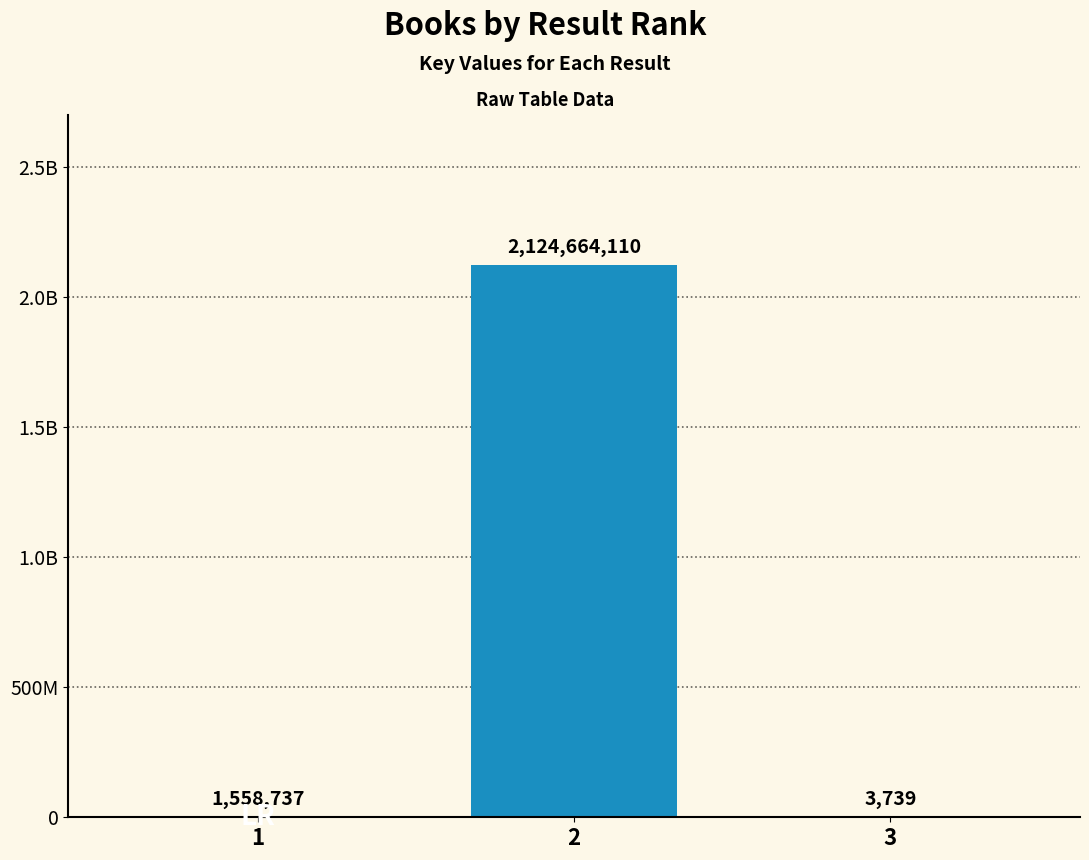

What is the change in value from 1 to 2?

+2123105373